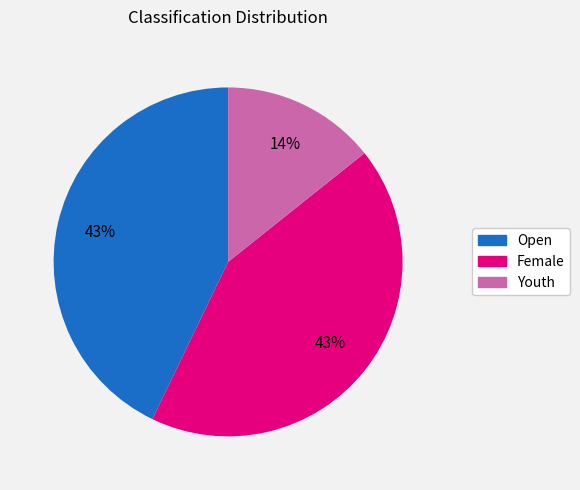

Does Female represent more than half of the total?

No